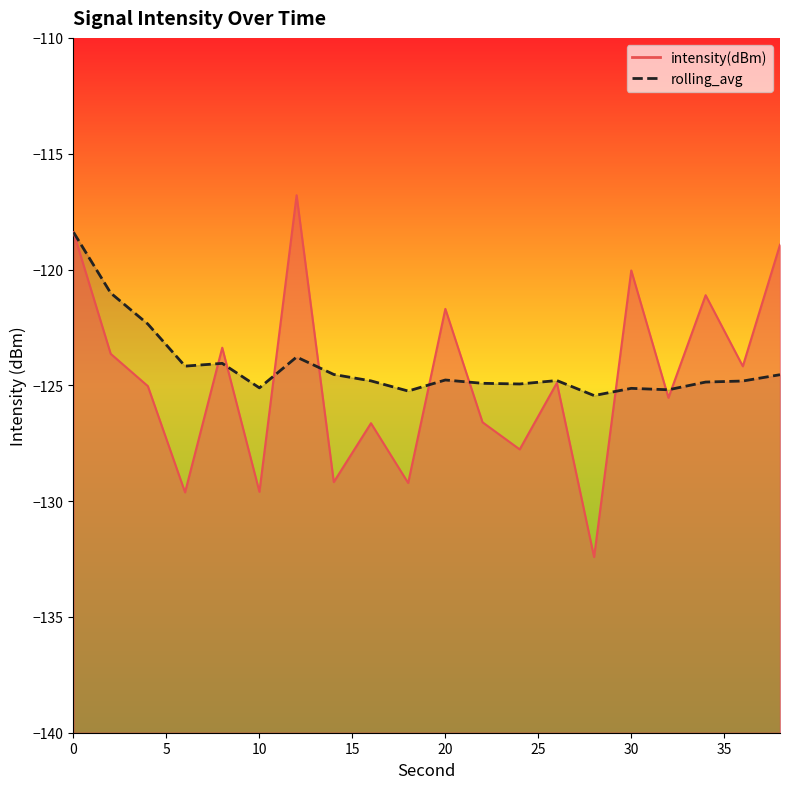

What is the greatest value displayed?

-116.8